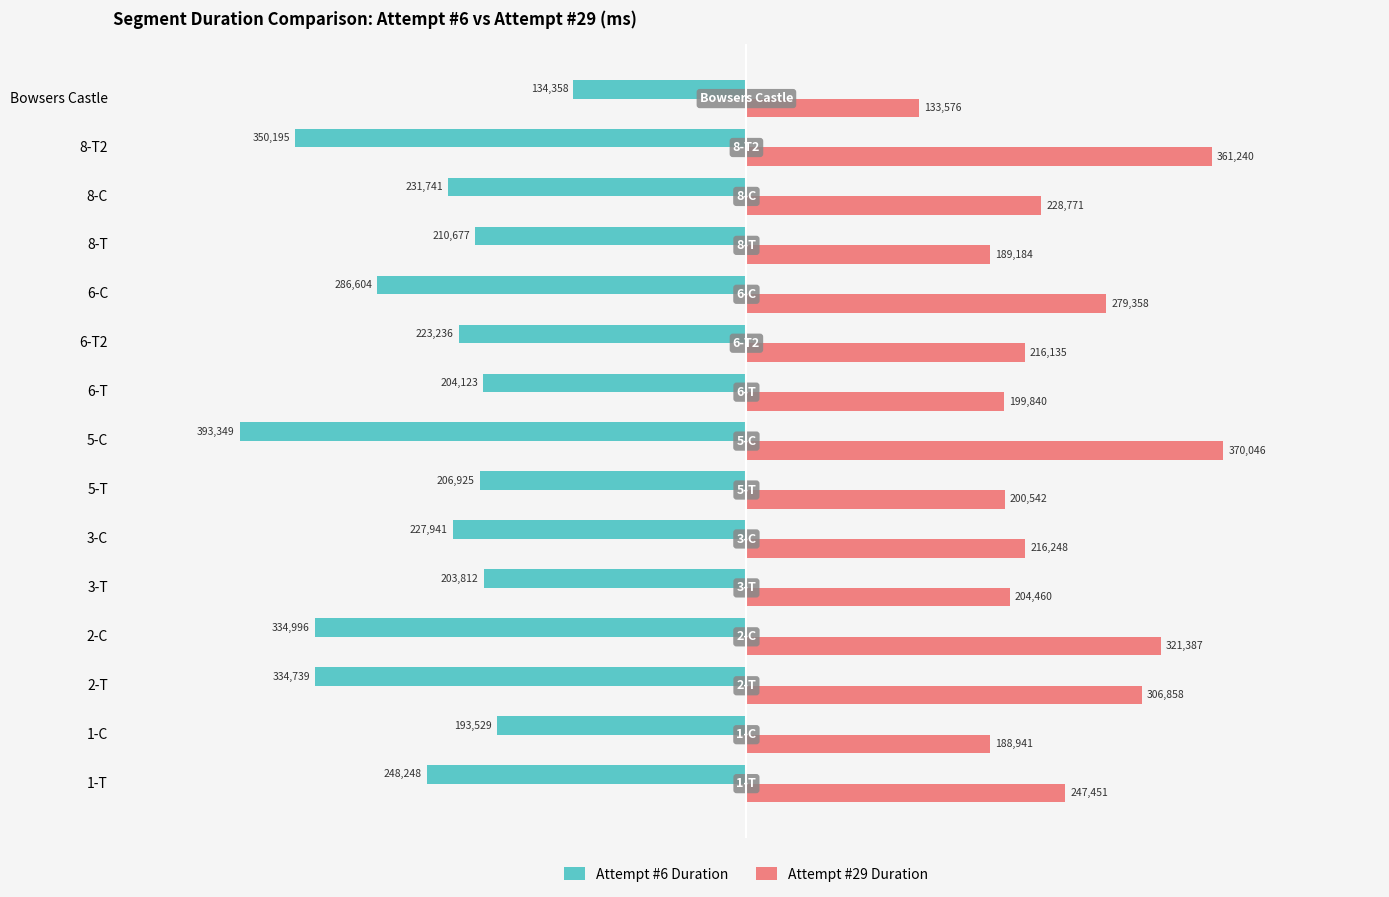

Between 3-C and 8-T2, which series saw the biggest shift?

Attempt #29 Duration